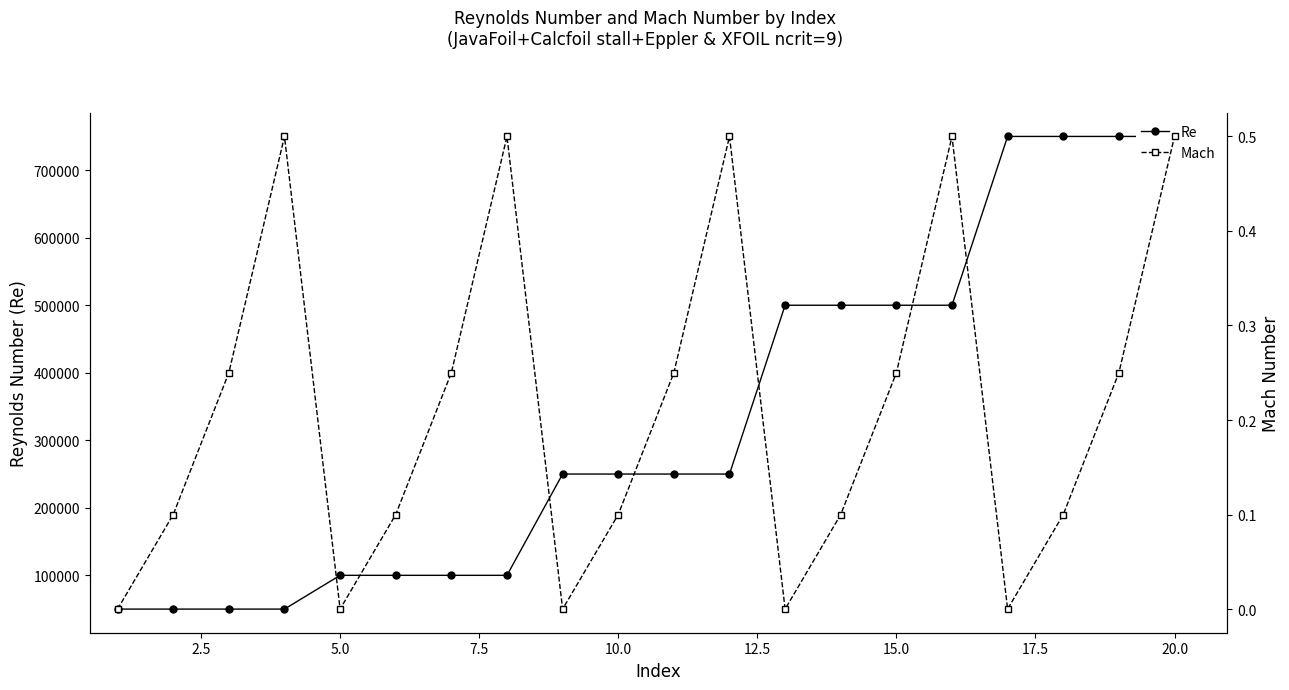

Is the value of Re at 10.0 greater than the value of Mach at 15.0?

Yes